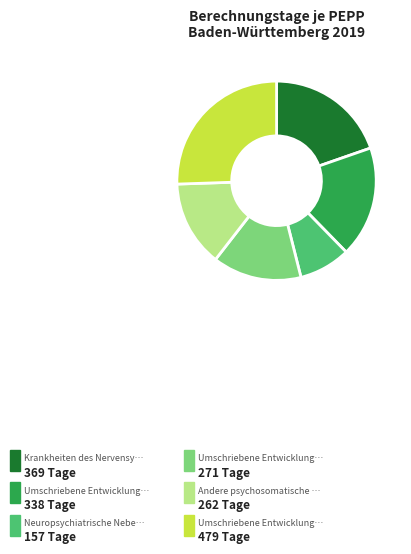

Does any single category account for the majority?

No